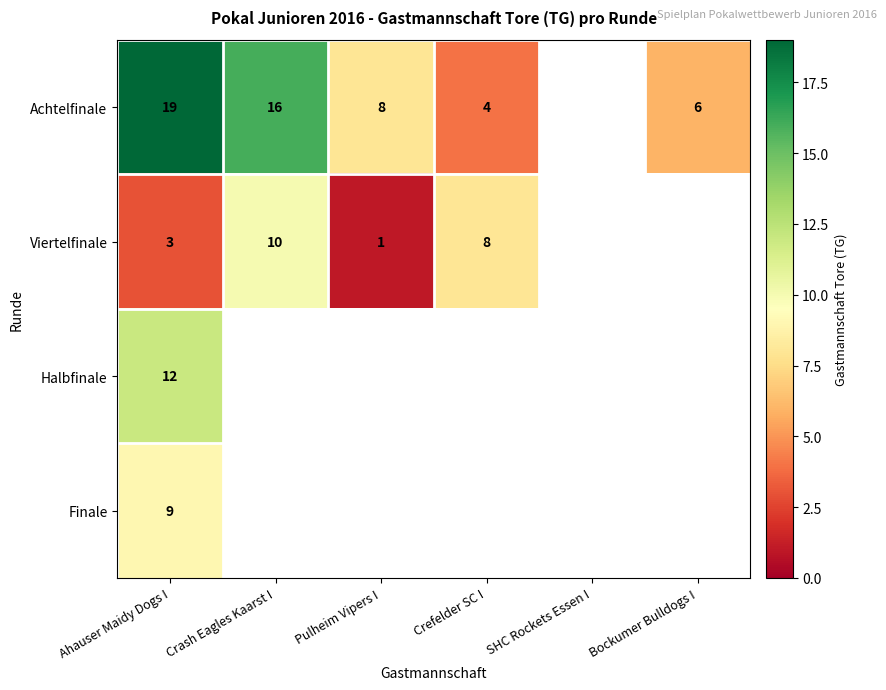

At Ahauser Maidy Dogs I, list the series in order from smallest to largest.

Viertelfinale, Finale, Halbfinale, Achtelfinale